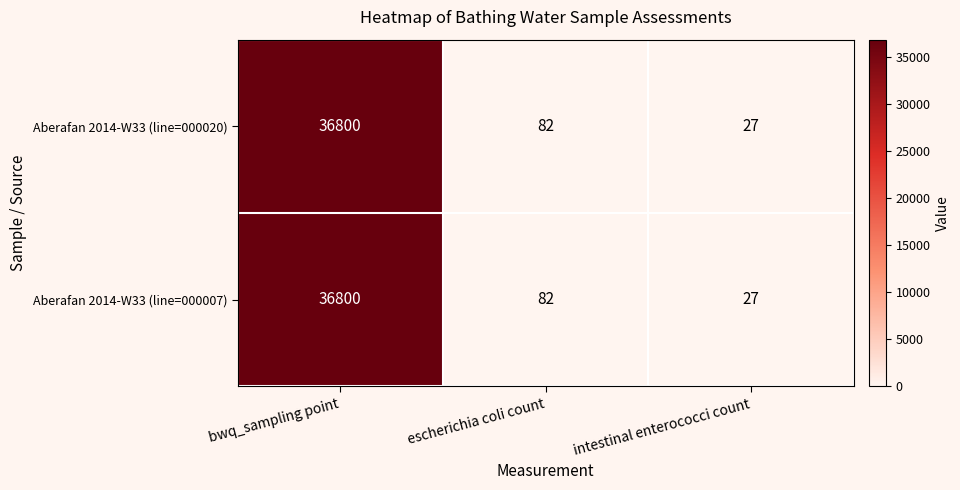

What is the greatest value displayed?

36800